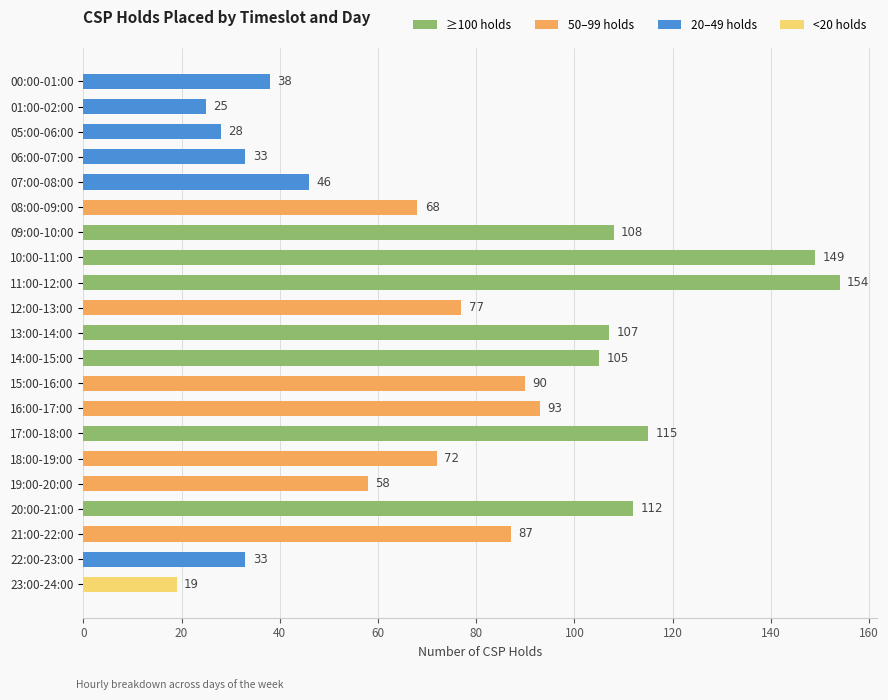

What is the change in value from 06:00-07:00 to 18:00-19:00?

+39